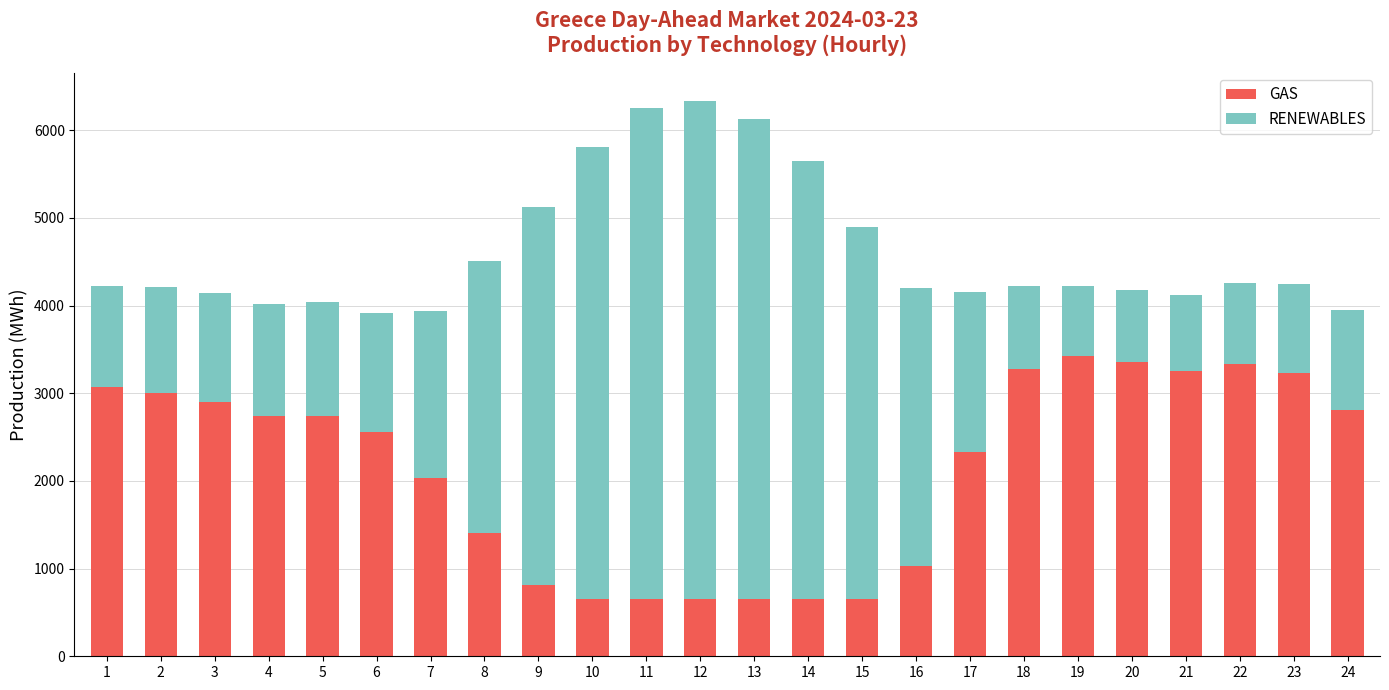

The value of GAS at 7 is 1195.4. True or false?

False